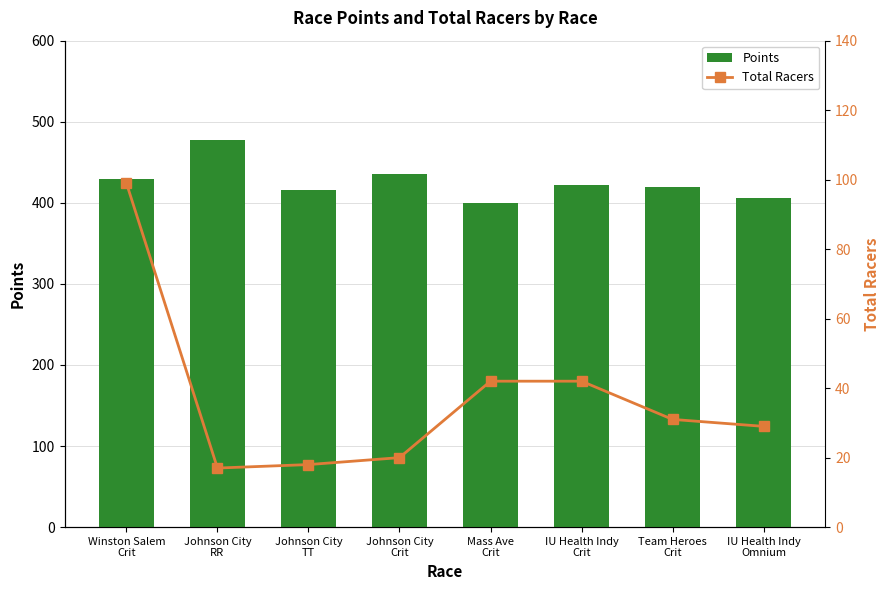

Rank the categories by Points value from highest to lowest.

Johnson City
RR, Johnson City
Crit, Winston Salem
Crit, IU Health Indy
Crit, Team Heroes
Crit, Johnson City
TT, IU Health Indy
Omnium, Mass Ave
Crit